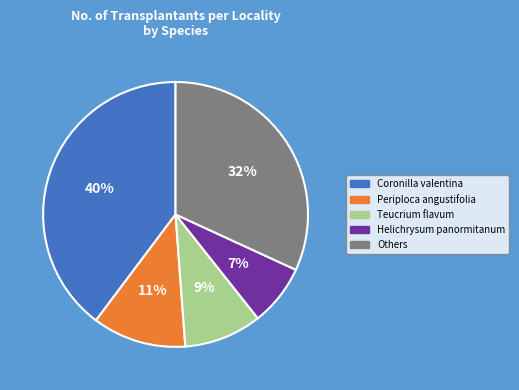

What is the smallest slice in the pie chart?

Helichrysum panormitanum